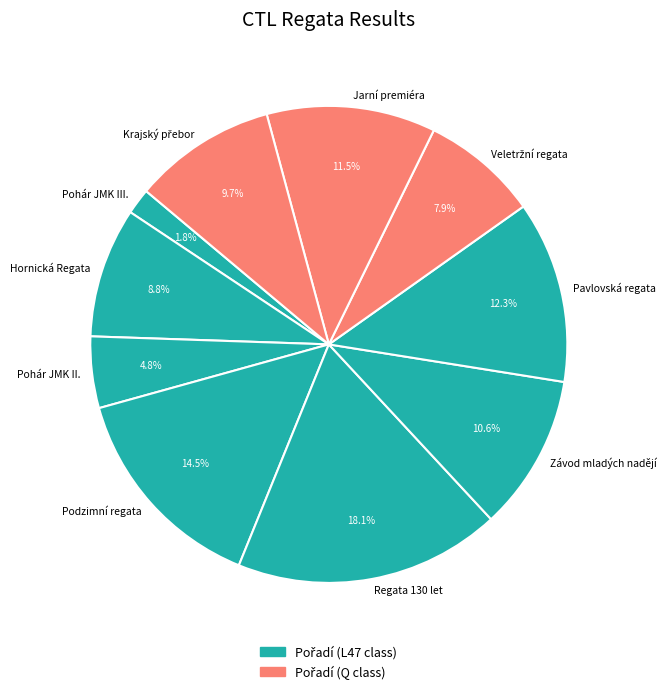

Is there any slice that represents more than half of the pie?

No